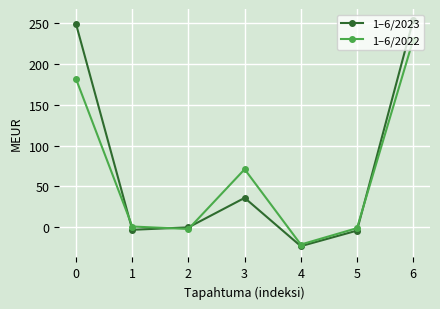

Count the number of categories in the chart.

7